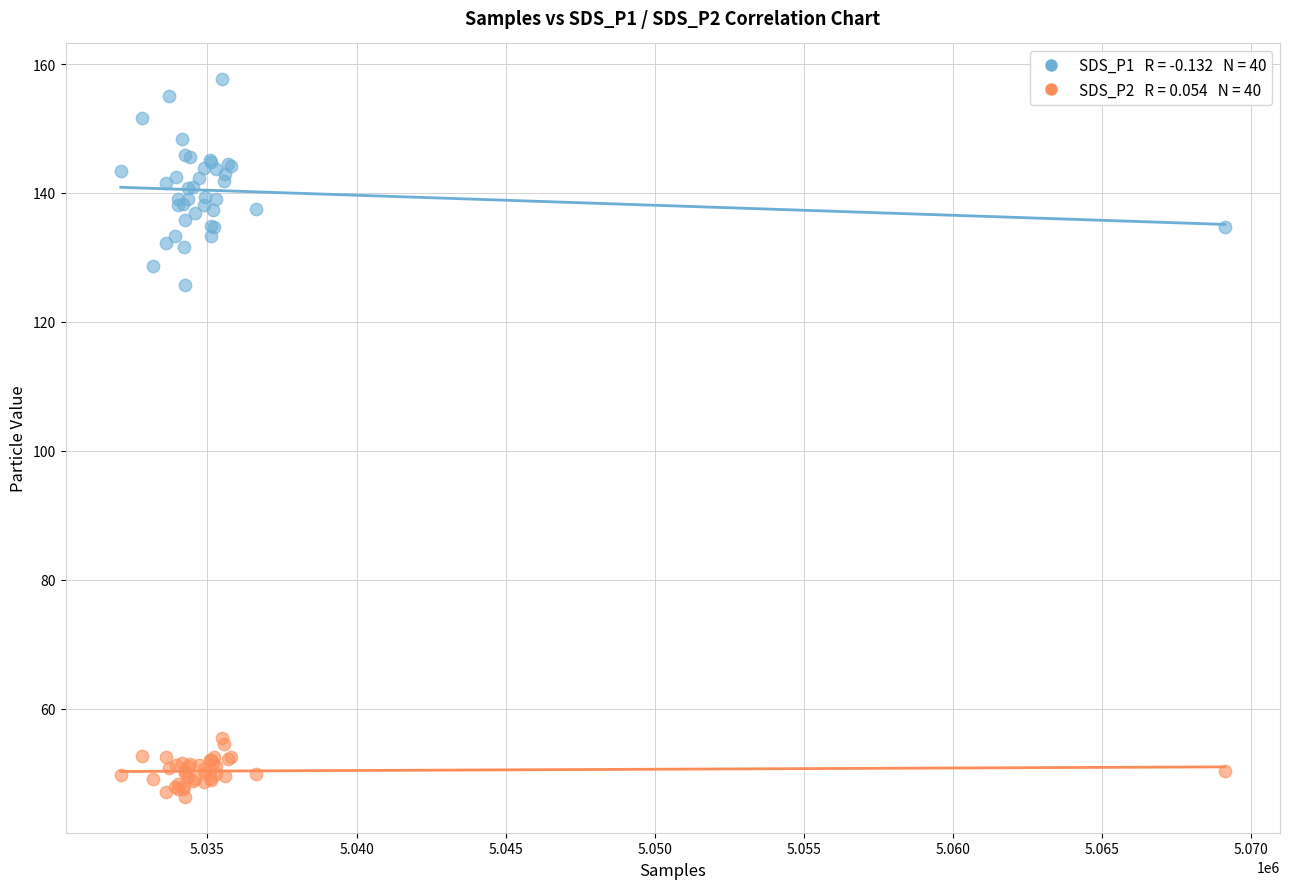

Across all series, what Y value is closest to 101?

125.7